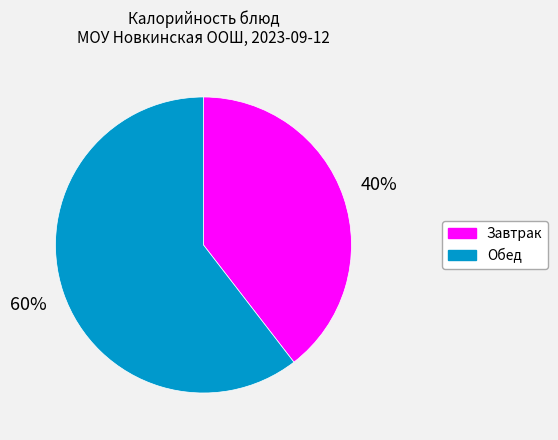

To the nearest percent, what is the average slice percentage?

50%